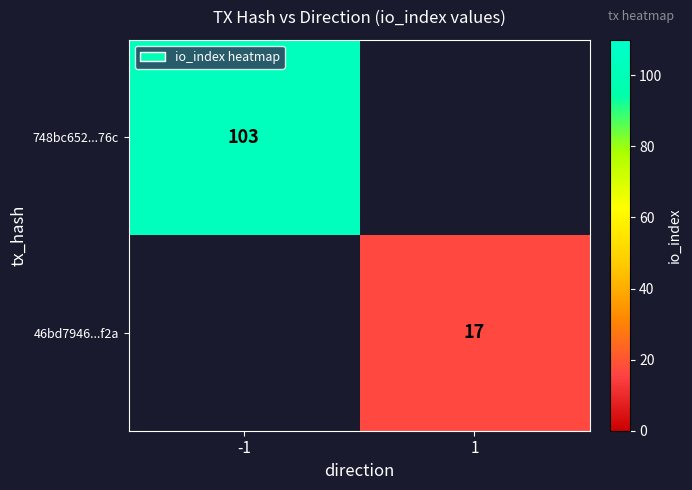

Count the number of categories in the chart.

2